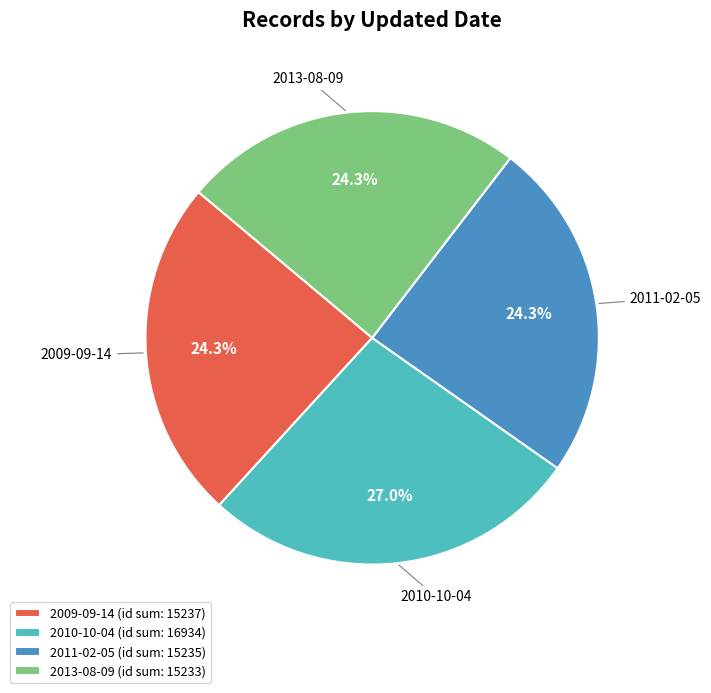

Which category has the biggest portion of the pie?

2010-10-04 (id sum: 16934)